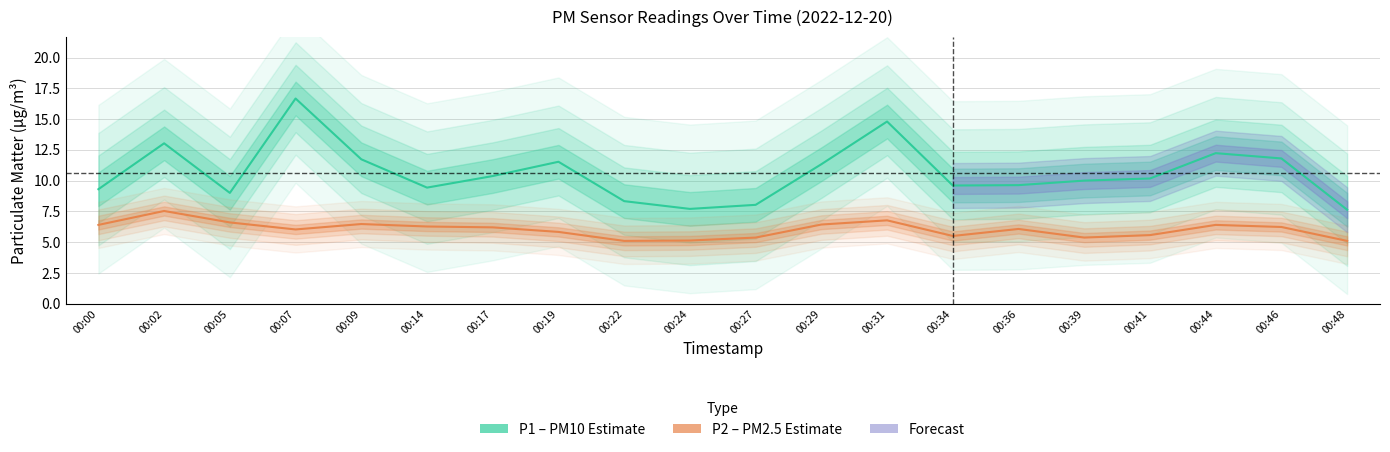

What is the maximum value shown in the chart?

16.7